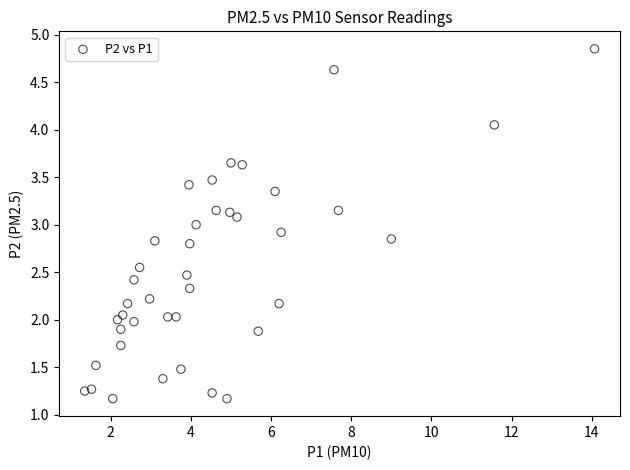

What is the range of X values (max minus min)?

12.7